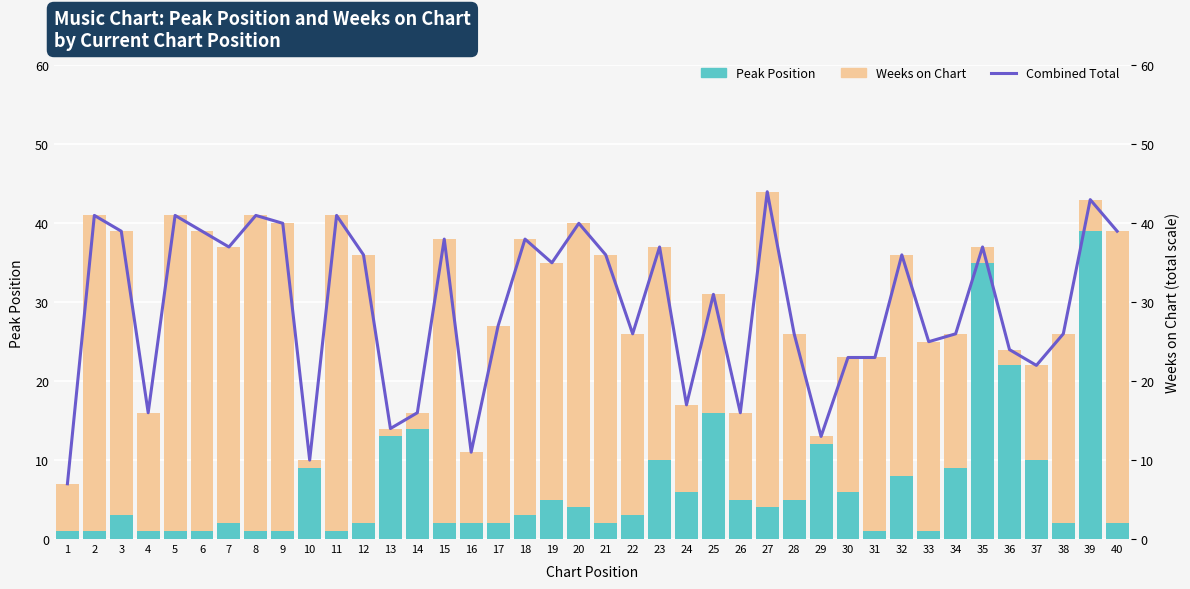

How many categories are shown in the chart?

40